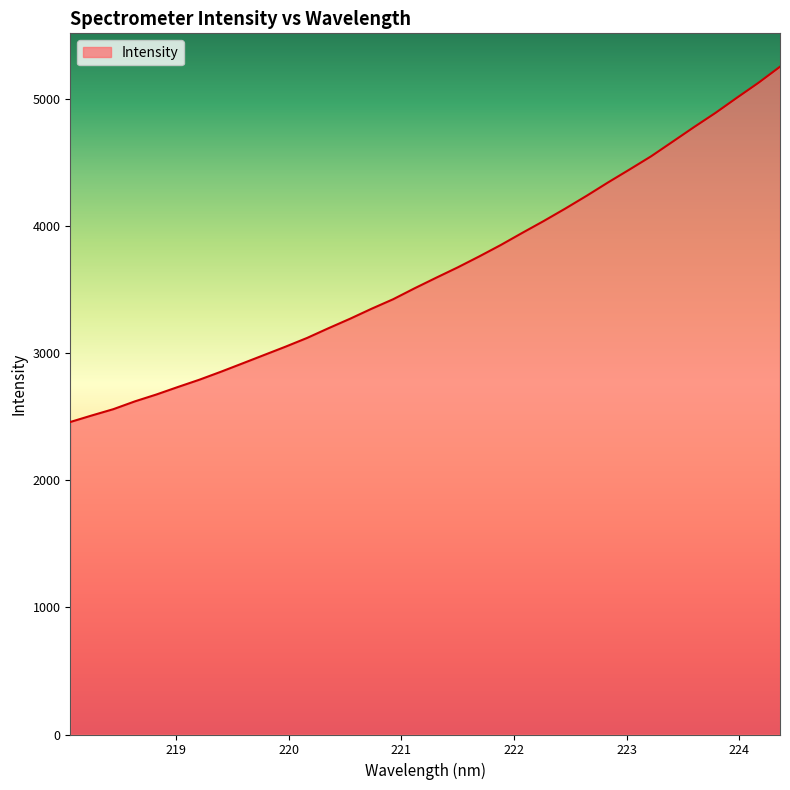

Count the number of values greater than 3592.

17